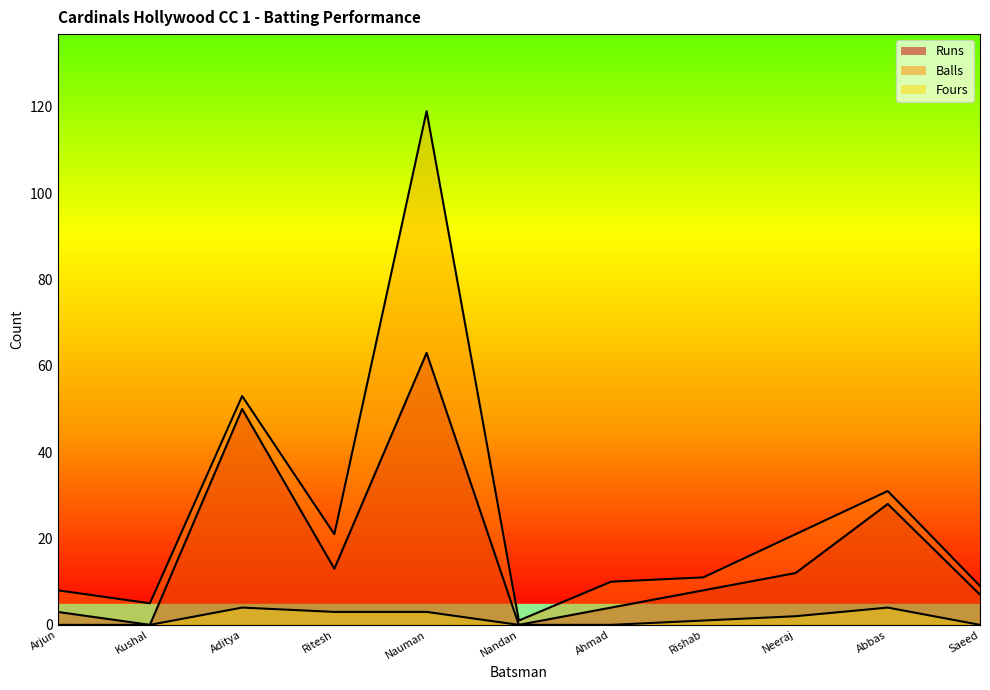

What is the greatest value displayed?

119